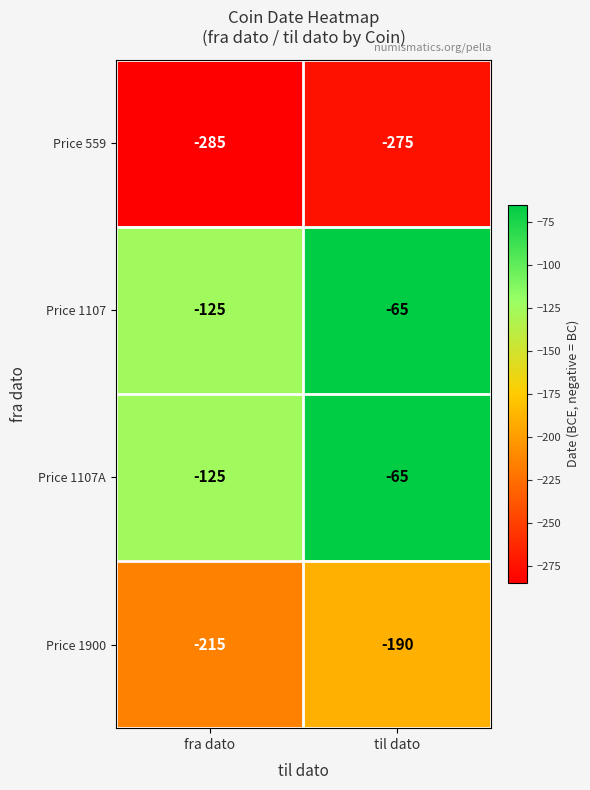

Reading right to left, transcribe all the data shown in this chart.

Price 559: -275	-285
Price 1107: -65	-125
Price 1107A: -65	-125
Price 1900: -190	-215